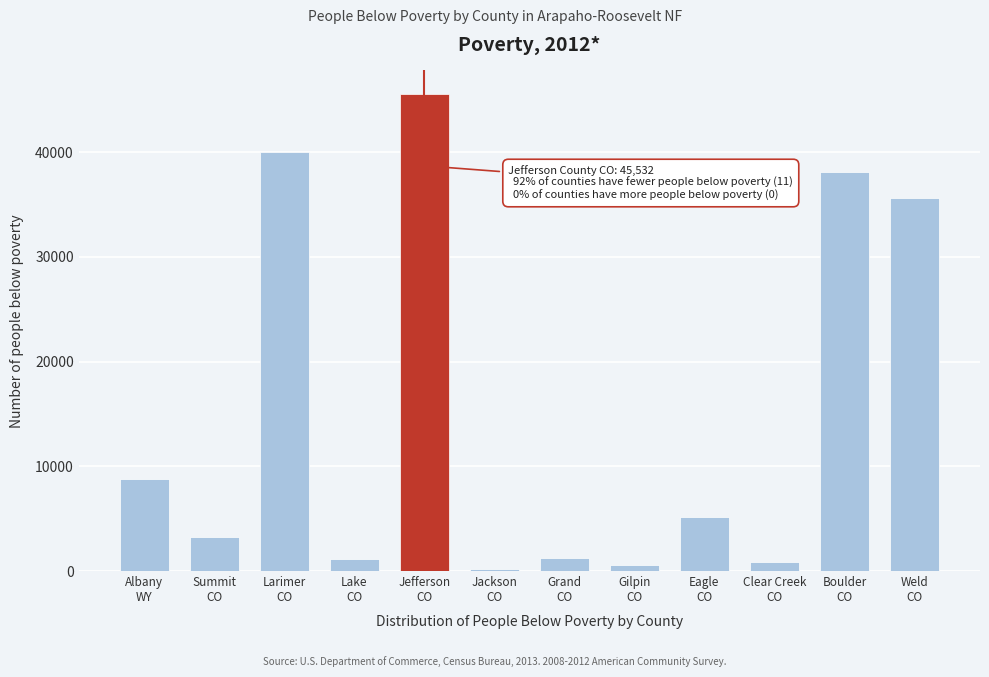

What is the maximum value shown in the chart?

45532